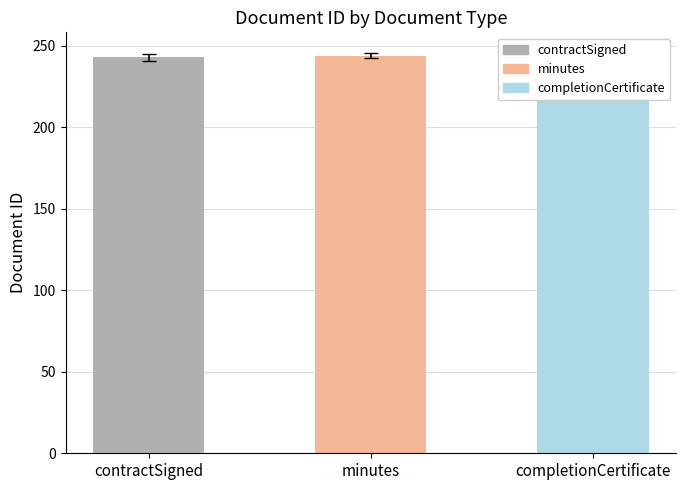

List the labels in order of value, largest first.

completionCertificate, minutes, contractSigned